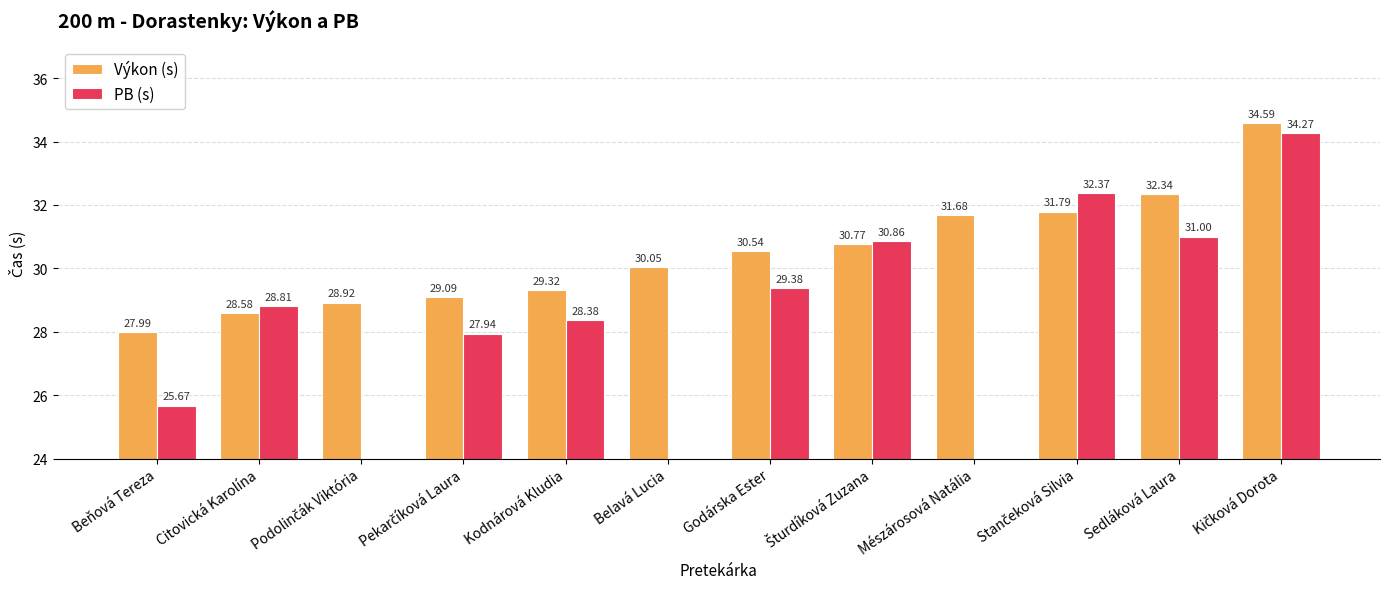

What is the difference between the maximum and minimum values in the Výkon (s) series?

6.6